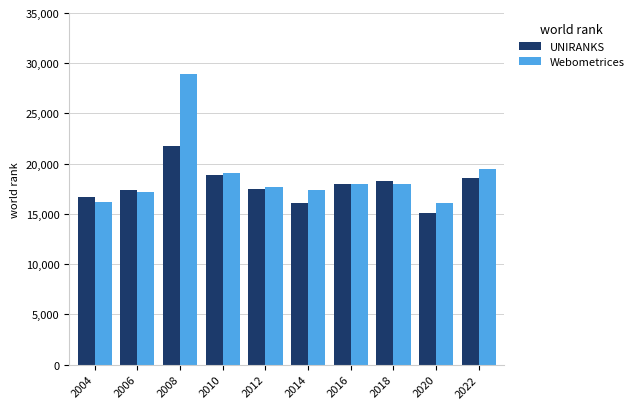

What is the total value across all series at 2010?

38001.5